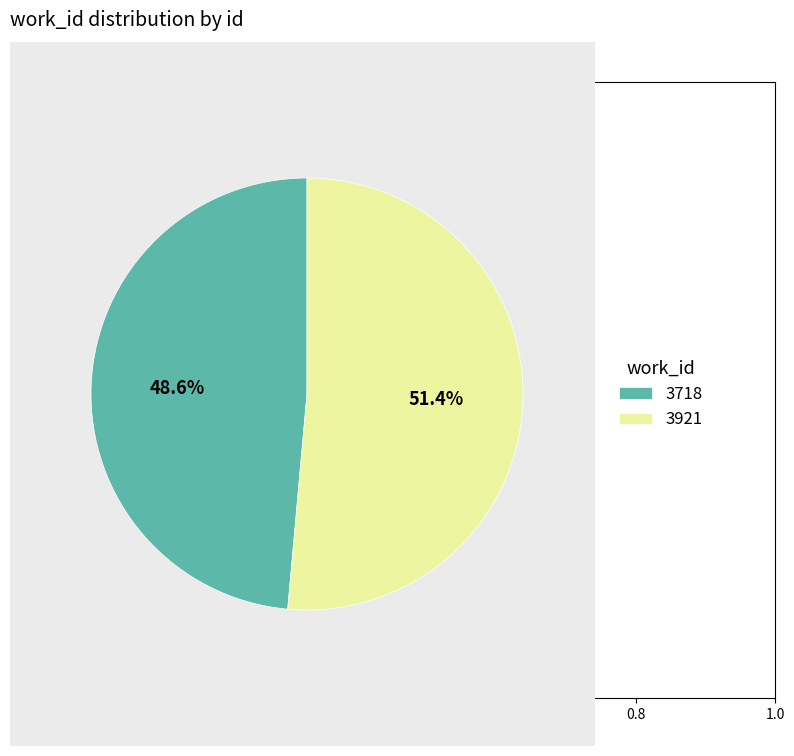

To the nearest percent, what is the difference between the largest and smallest slice percentages?

3%